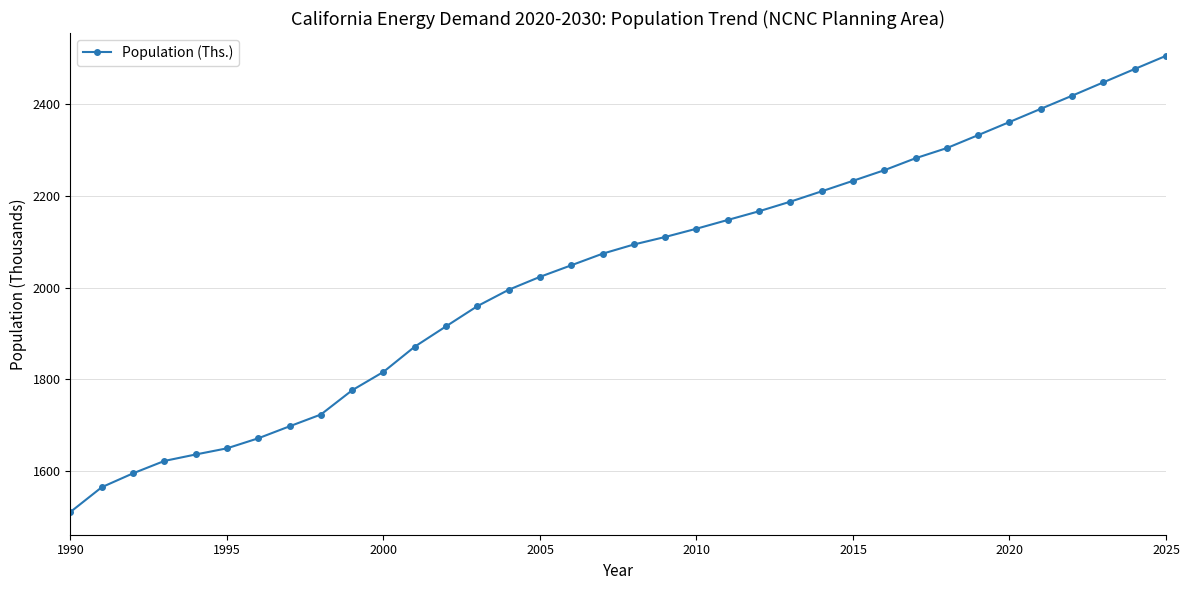

What is the greatest value displayed?

2505.9